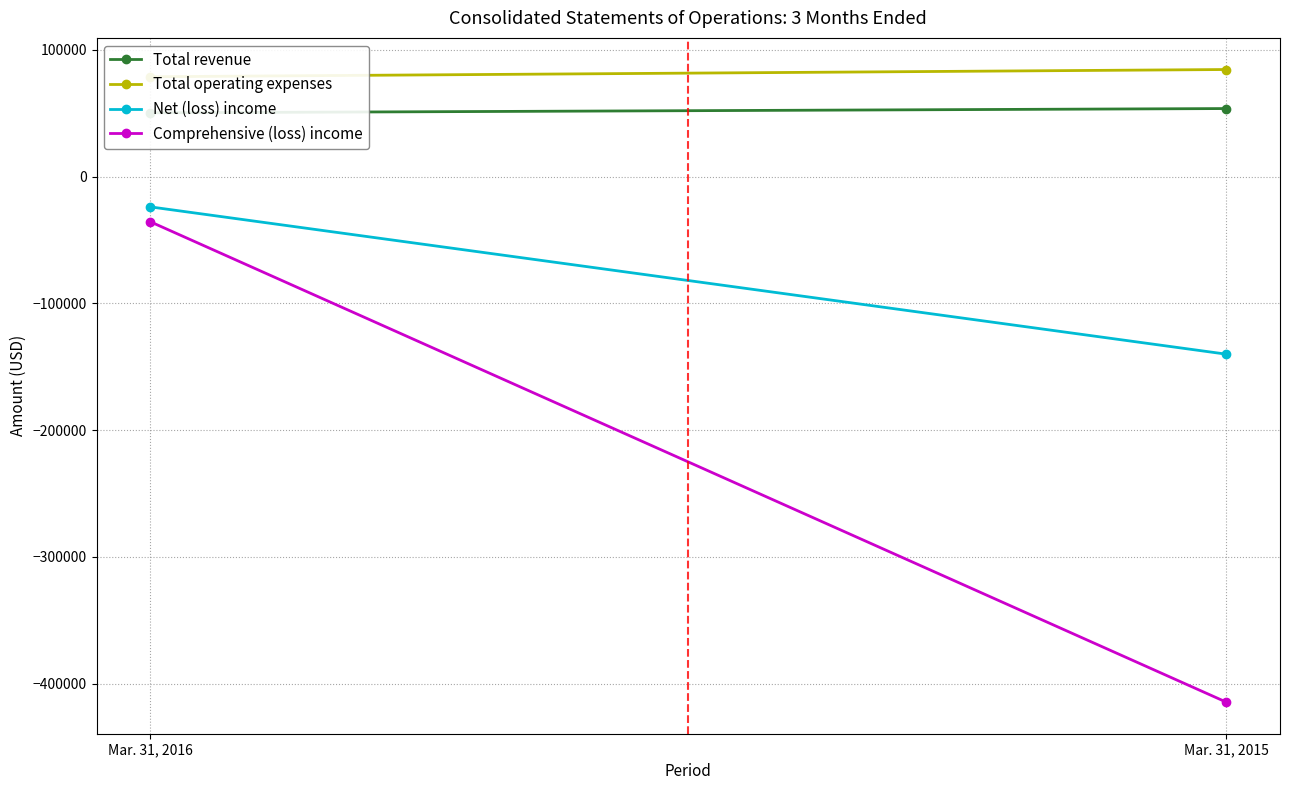

What is the minimum value shown in the chart?

-414431